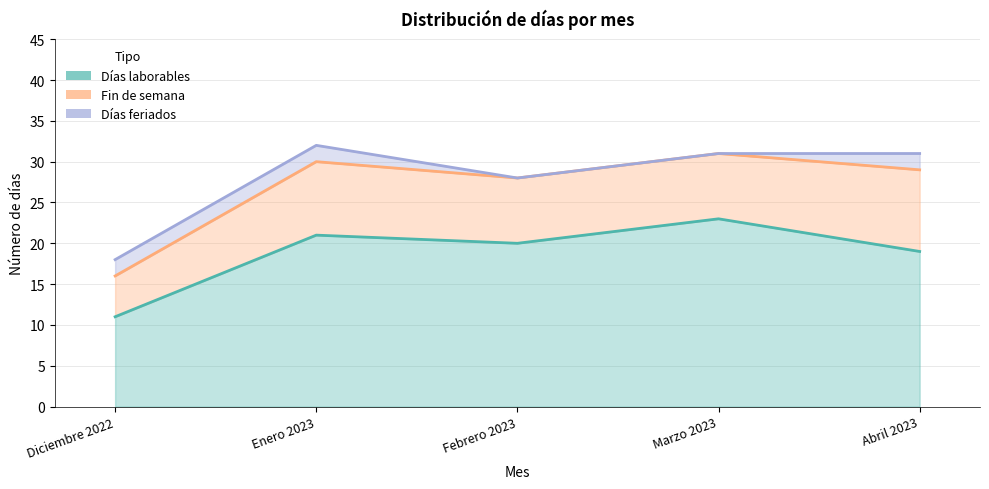

Which series has the widest spread of values?

Fin de semana